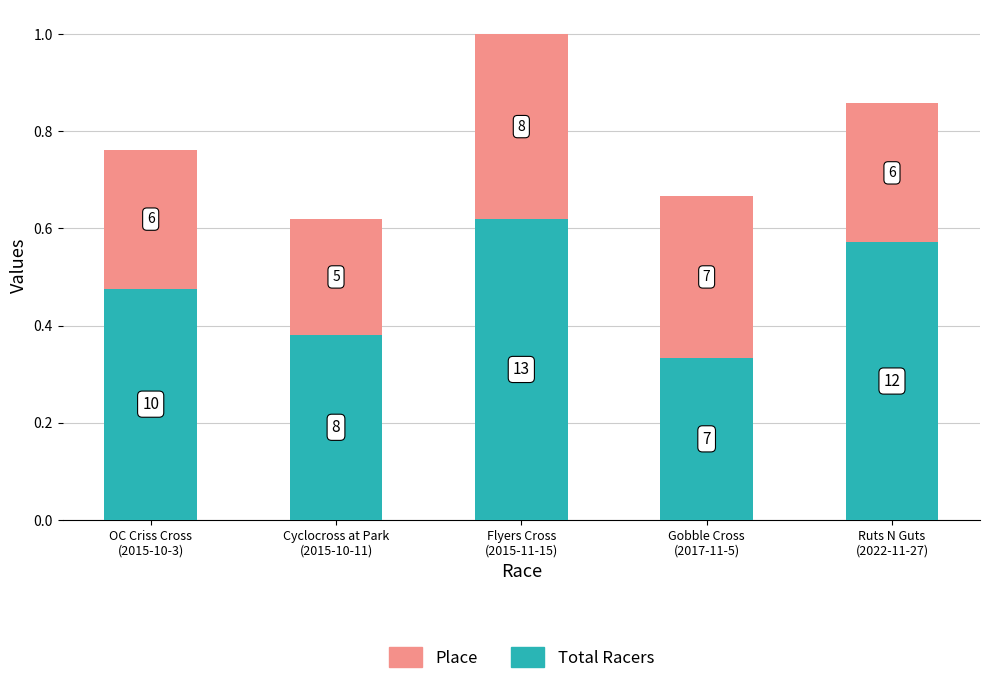

Where is Place nearest to the value 0?

Cyclocross at Park
(2015-10-11)